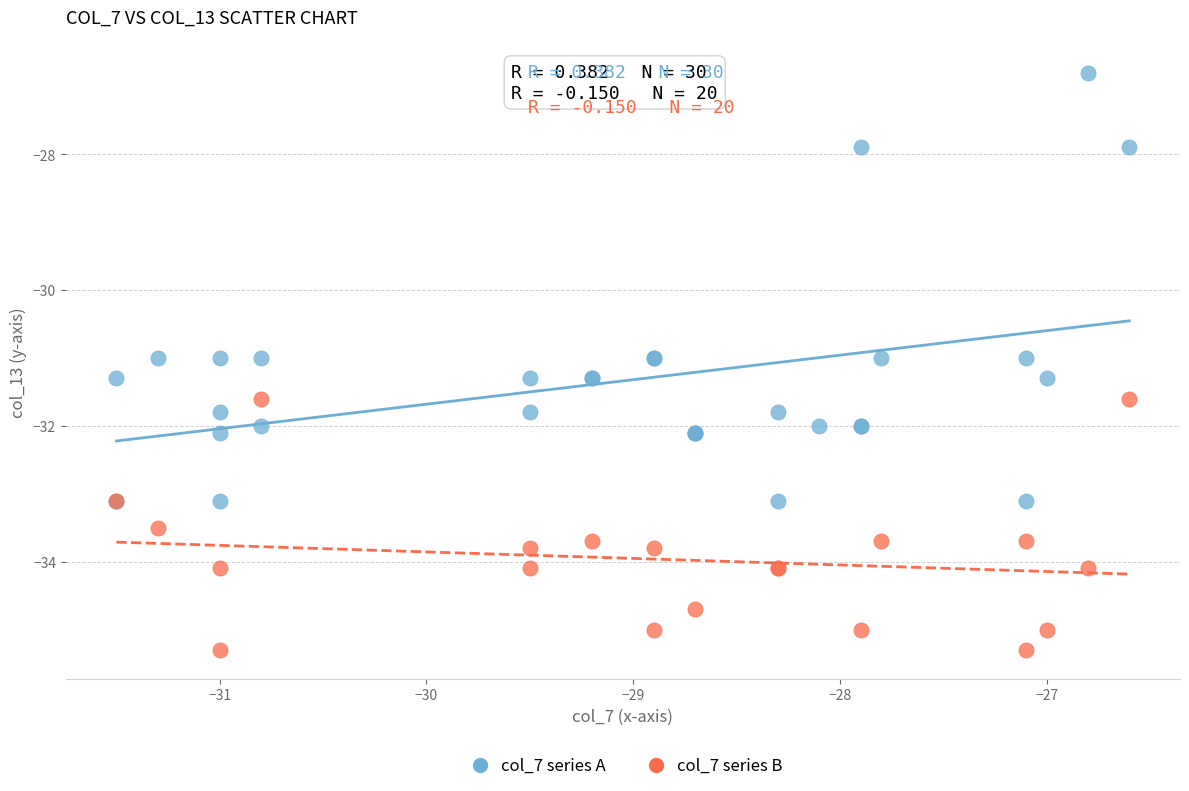

Which series contains the highest Y value?

col_7 series A